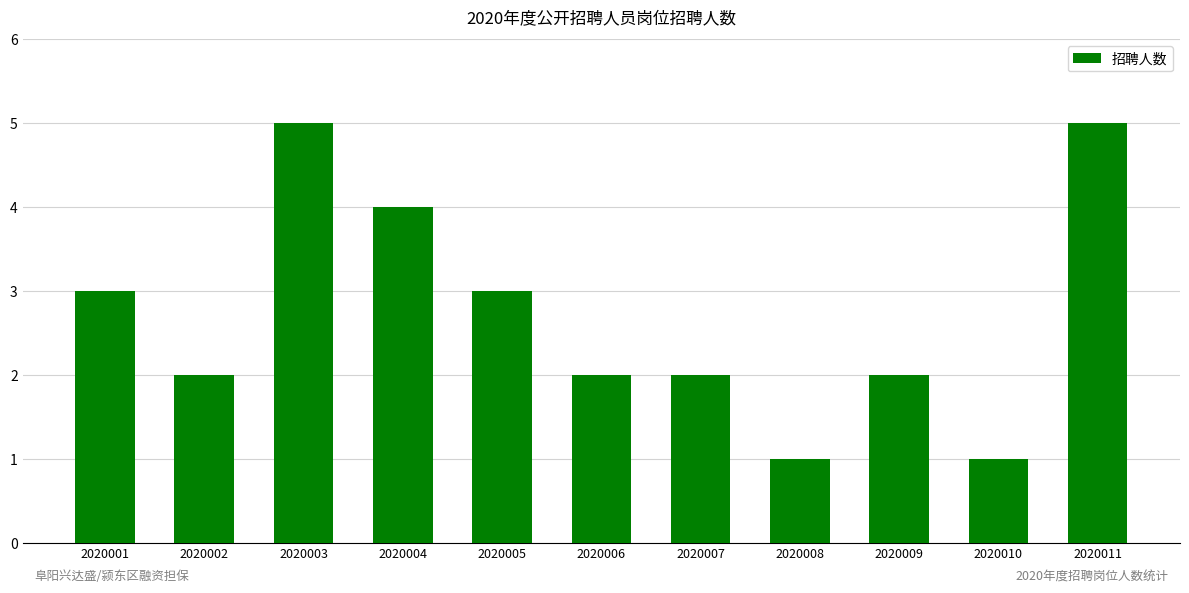

What is the maximum value shown in the chart?

5